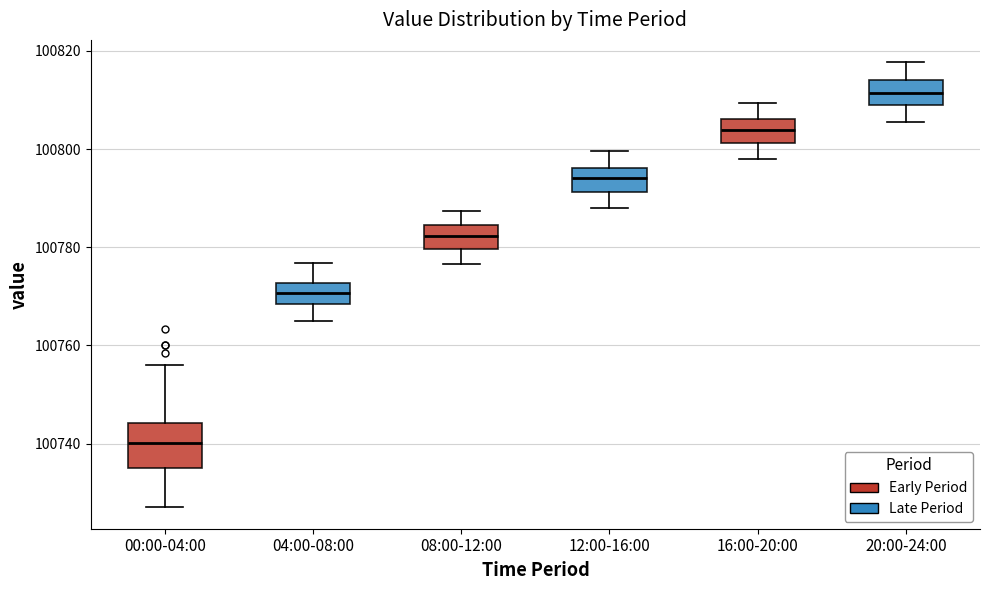

Which box's median line is the lowest?

00:00-04:00